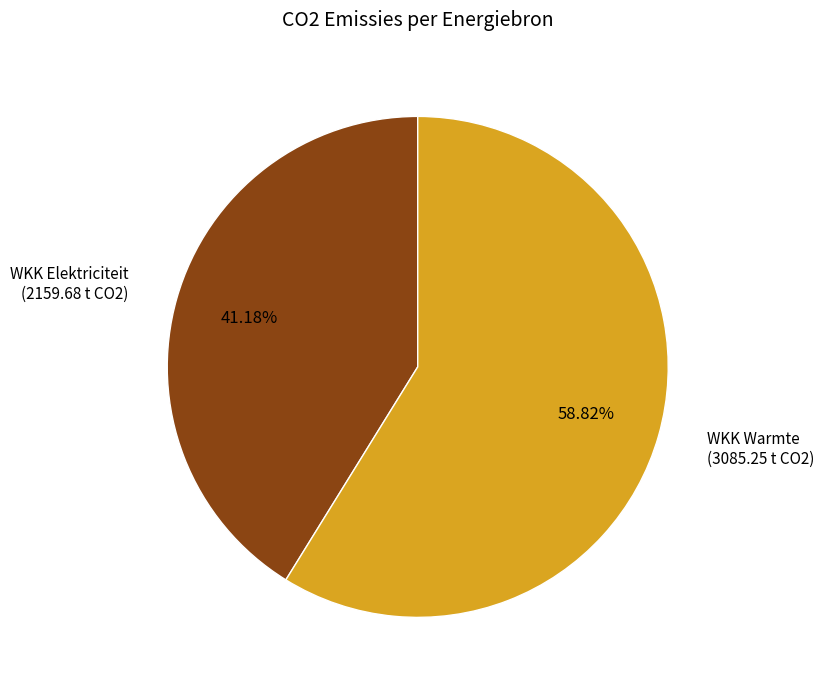

Which category has the biggest portion of the pie?

WKK Warmte (3085.25 t CO2)